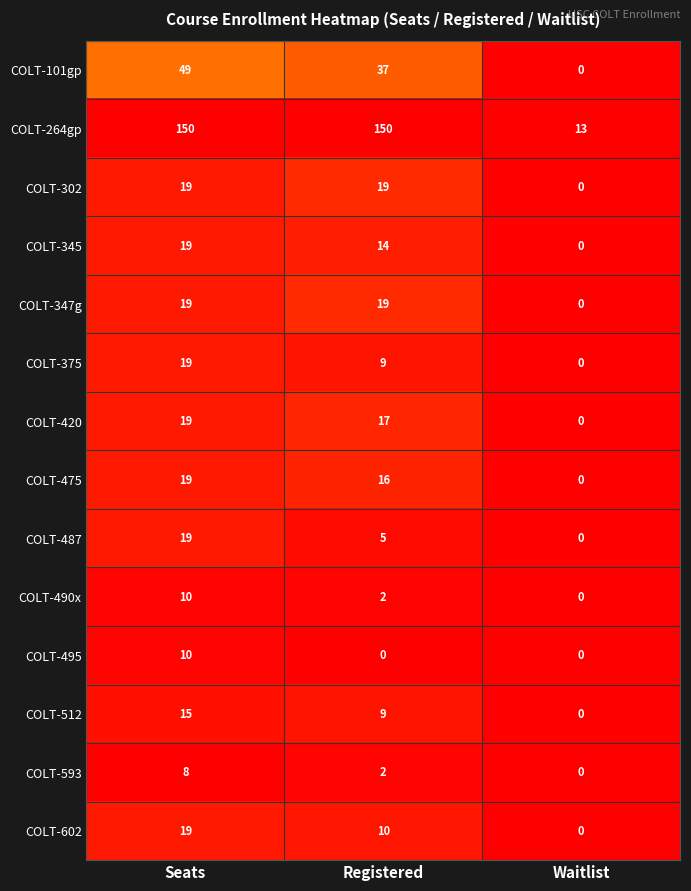

How many COLT-475 values are between 0 and 19?

3